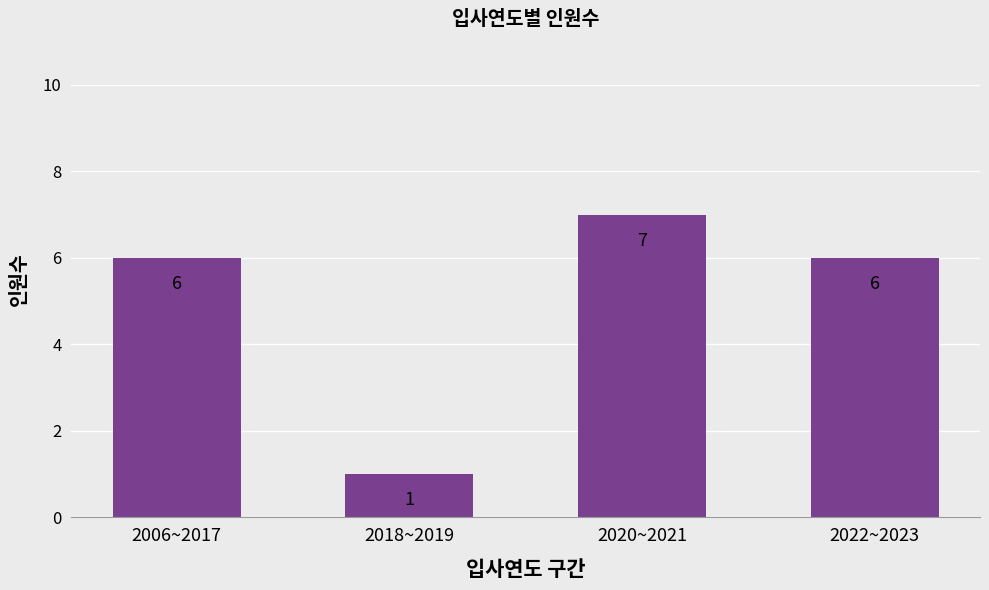

Between 2020~2021 and 2022~2023, which is larger?

2020~2021